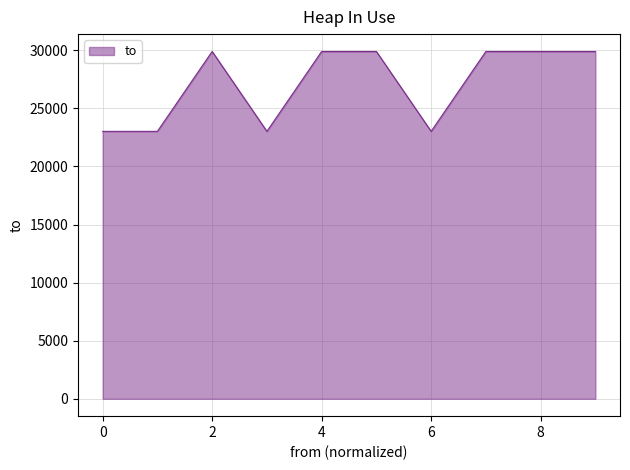

What is the minimum value shown in the chart?

23016